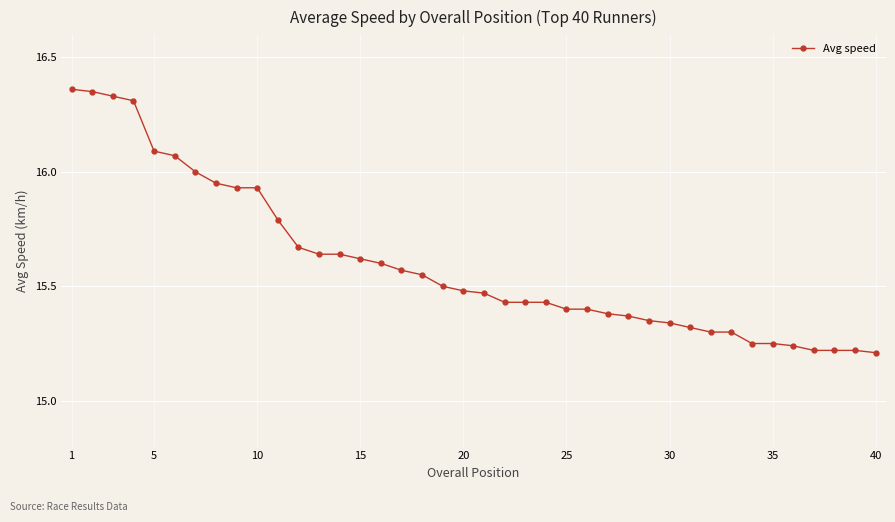

What is the difference between the maximum and second lowest values?

1.1